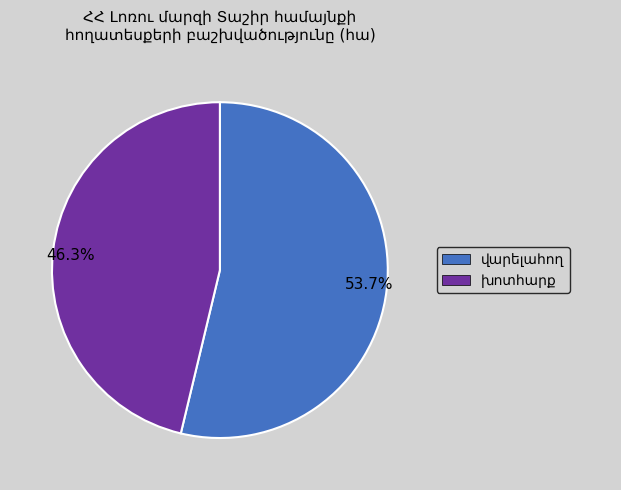

Is there a majority slice in this chart?

Yes